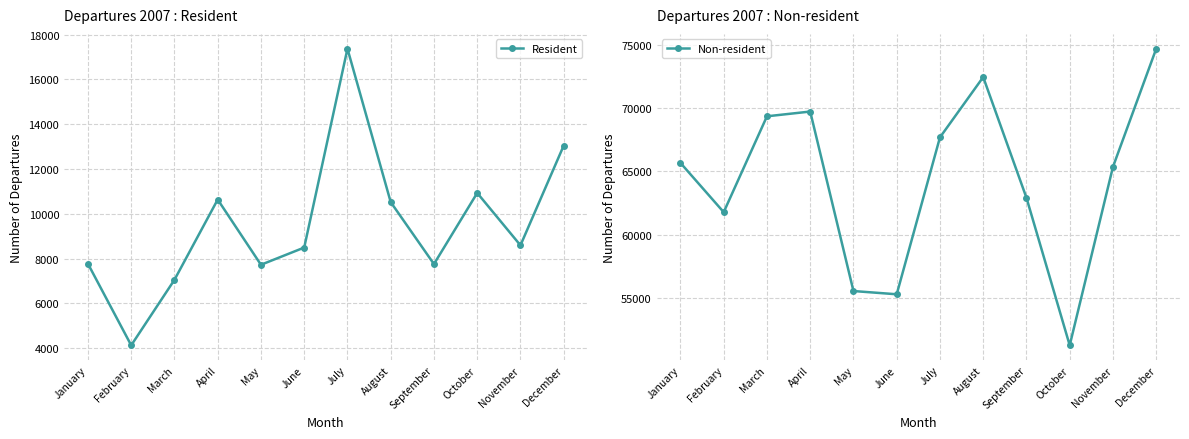

Is it true that Non-resident equals 112166 at December?

False